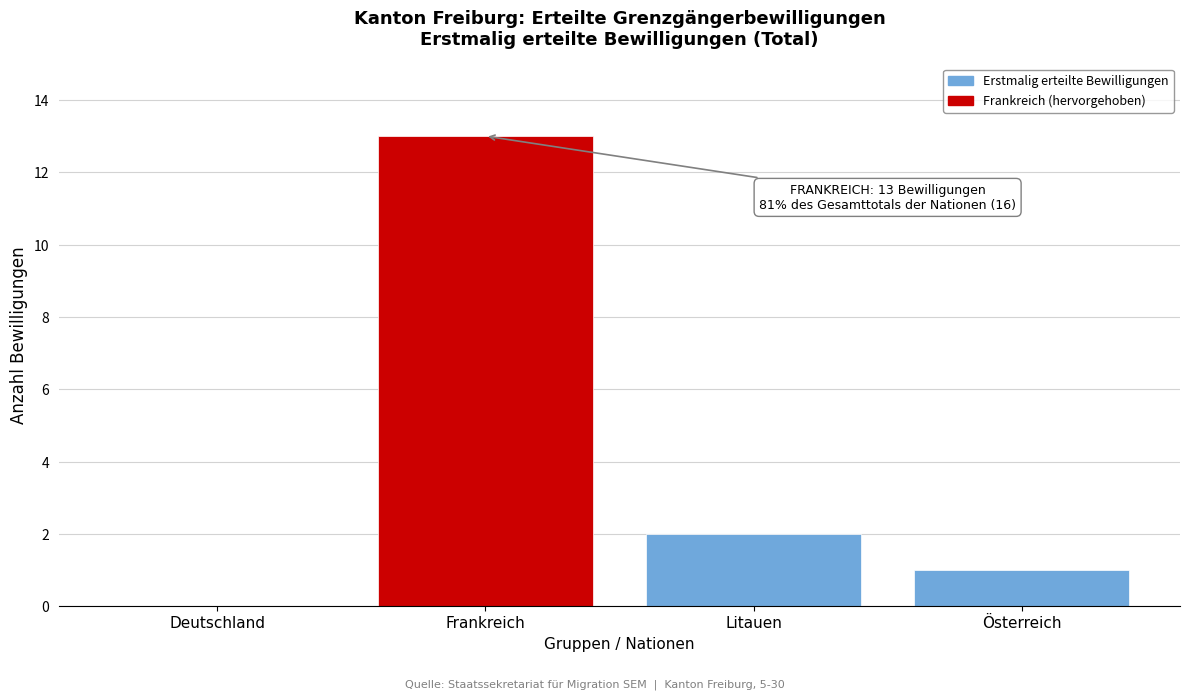

Reading left to right, list all the values displayed in this chart.

Deutschland=0	Frankreich=13	Litauen=2	Österreich=1